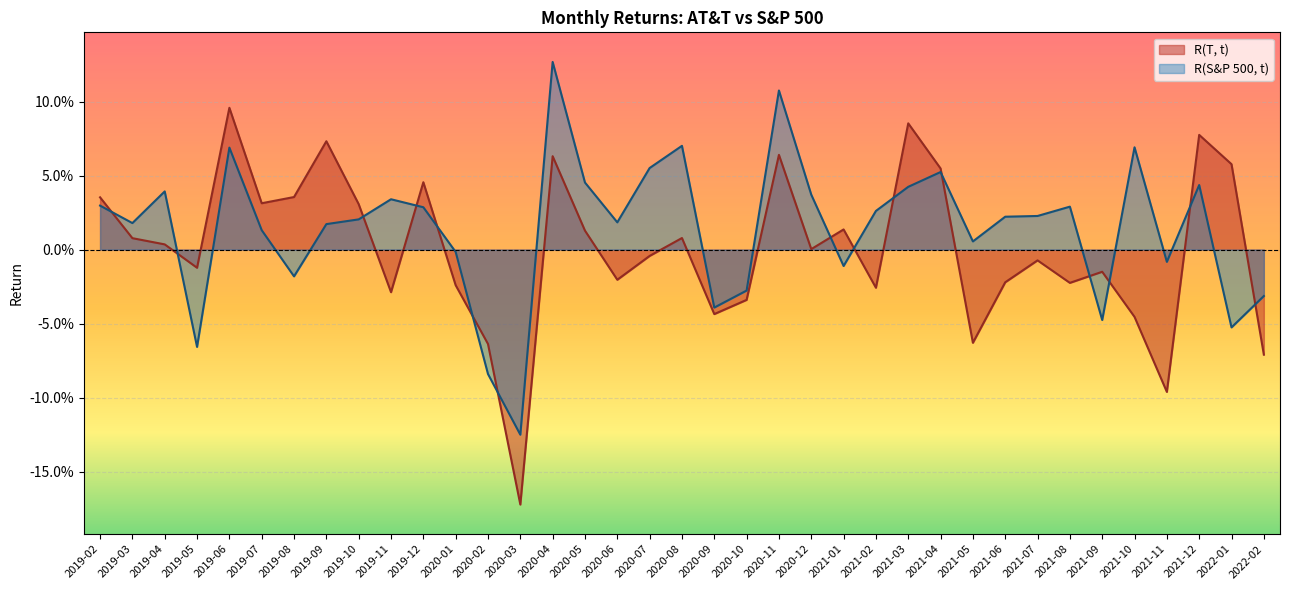

What is the value of the R(T, t) point at the 36th from the left?

0.1